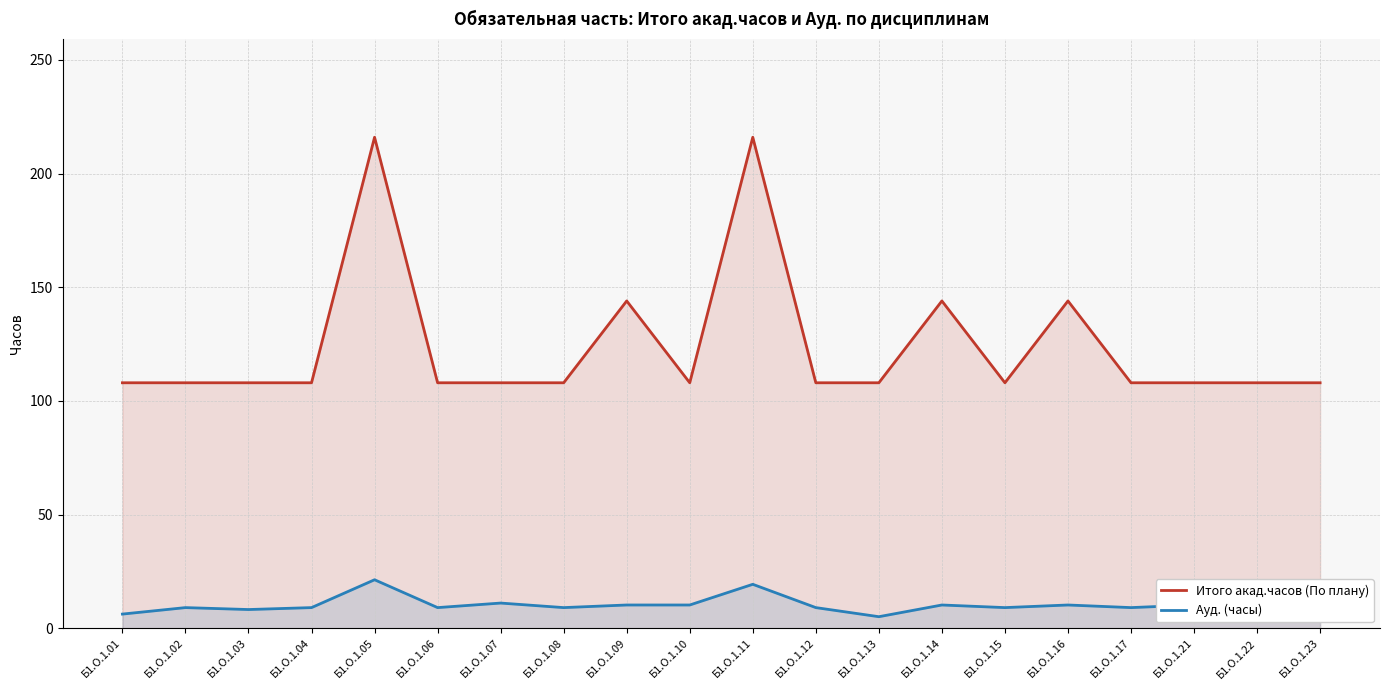

True or false: Ауд. (часы) and Итого акад.часов (По плану) intersect in this chart.

False